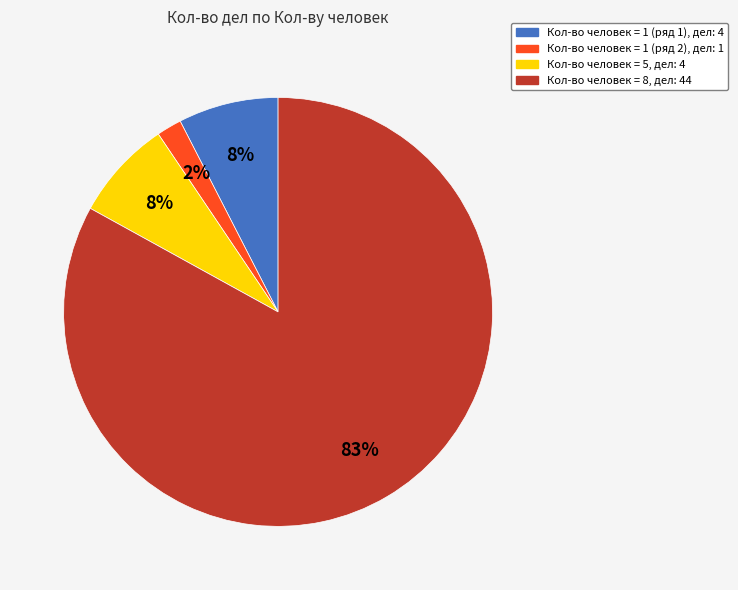

Does any single category account for the majority?

Yes